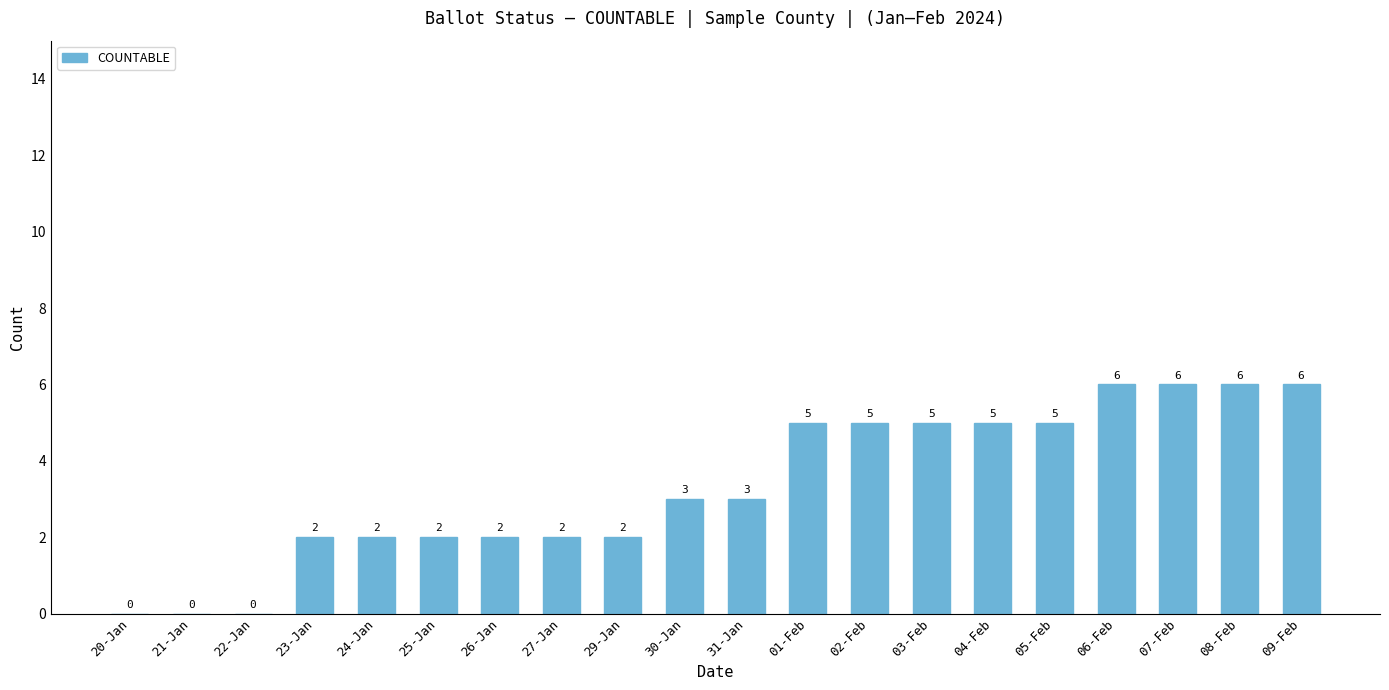

Which has a higher value, 02-Feb or 26-Jan?

02-Feb